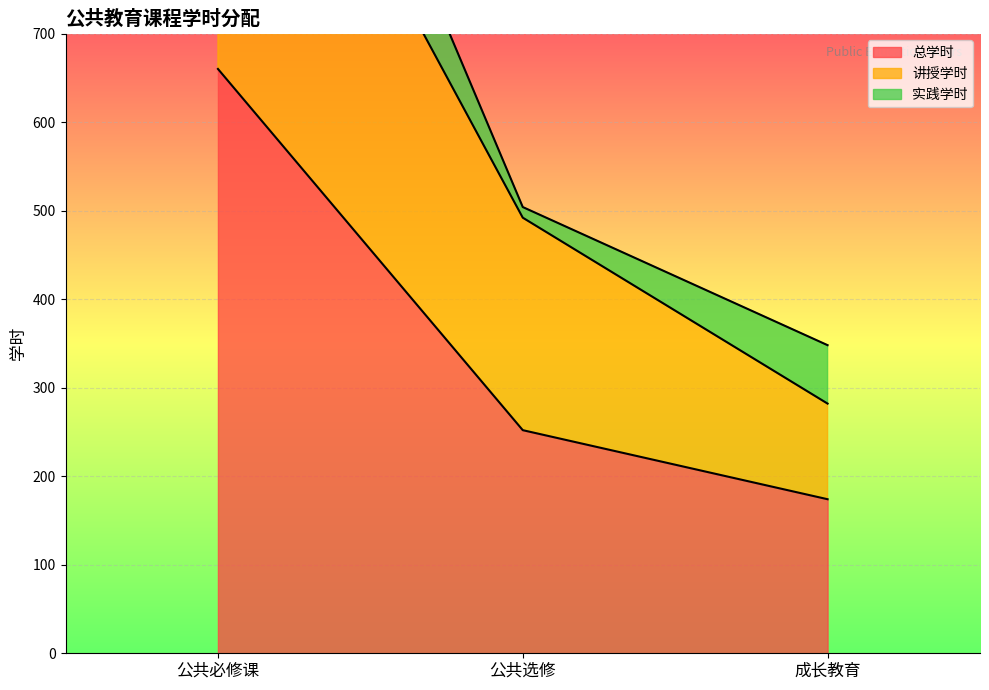

How many values in the 讲授学时 series are below 492?

1